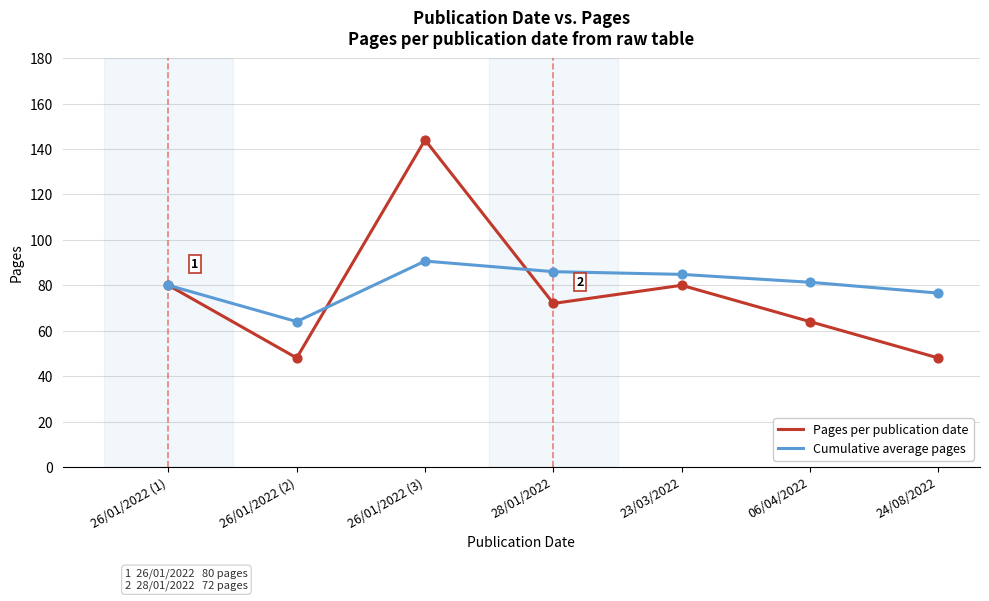

What is the total value across all series at 06/04/2022?

145.3